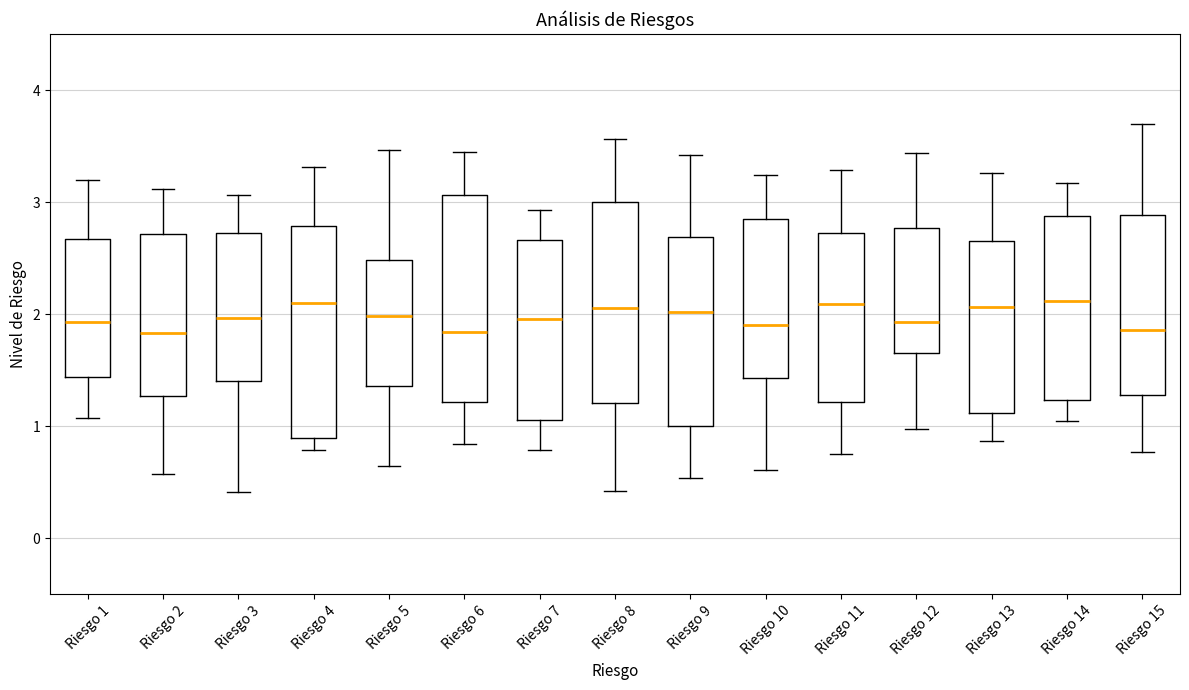

Reading left to right, read every box against the y-axis: the position of its median line, the range the box covers, and the ends of its whiskers. The values are not printed on the chart, so give them approximately, as read against the axis.

Riesgo 1: median 1.9, box 1.4 to 2.7, whiskers 1.1 to 3.2
Riesgo 2: median 1.8, box 1.3 to 2.7, whiskers 0.6 to 3.1
Riesgo 3: median 2.0, box 1.4 to 2.7, whiskers 0.4 to 3.1
Riesgo 4: median 2.1, box 0.9 to 2.8, whiskers 0.8 to 3.3
Riesgo 5: median 2.0, box 1.4 to 2.5, whiskers 0.6 to 3.5
Riesgo 6: median 1.8, box 1.2 to 3.1, whiskers 0.8 to 3.4
Riesgo 7: median 2.0, box 1.1 to 2.7, whiskers 0.8 to 2.9
Riesgo 8: median 2.1, box 1.2 to 3.0, whiskers 0.4 to 3.6
Riesgo 9: median 2.0, box 1.0 to 2.7, whiskers 0.5 to 3.4
Riesgo 10: median 1.9, box 1.4 to 2.8, whiskers 0.6 to 3.2
Riesgo 11: median 2.1, box 1.2 to 2.7, whiskers 0.8 to 3.3
Riesgo 12: median 1.9, box 1.7 to 2.8, whiskers 1.0 to 3.4
Riesgo 13: median 2.1, box 1.1 to 2.7, whiskers 0.9 to 3.3
Riesgo 14: median 2.1, box 1.2 to 2.9, whiskers 1.0 to 3.2
Riesgo 15: median 1.9, box 1.3 to 2.9, whiskers 0.8 to 3.7